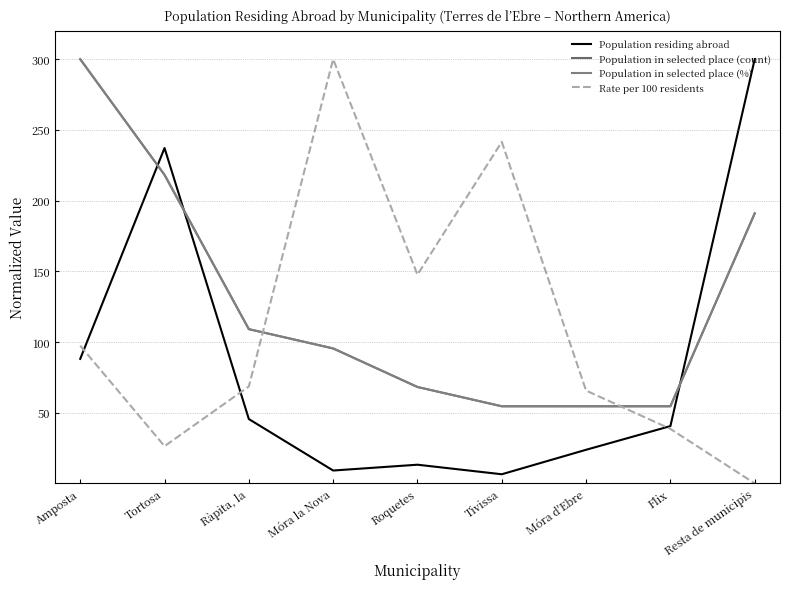

List the labels in order of Rate per 100 residents value, smallest first.

Resta de municipis, Tortosa, Flix, Móra d'Ebre, Ràpita, la, Amposta, Roquetes, Tivissa, Móra la Nova